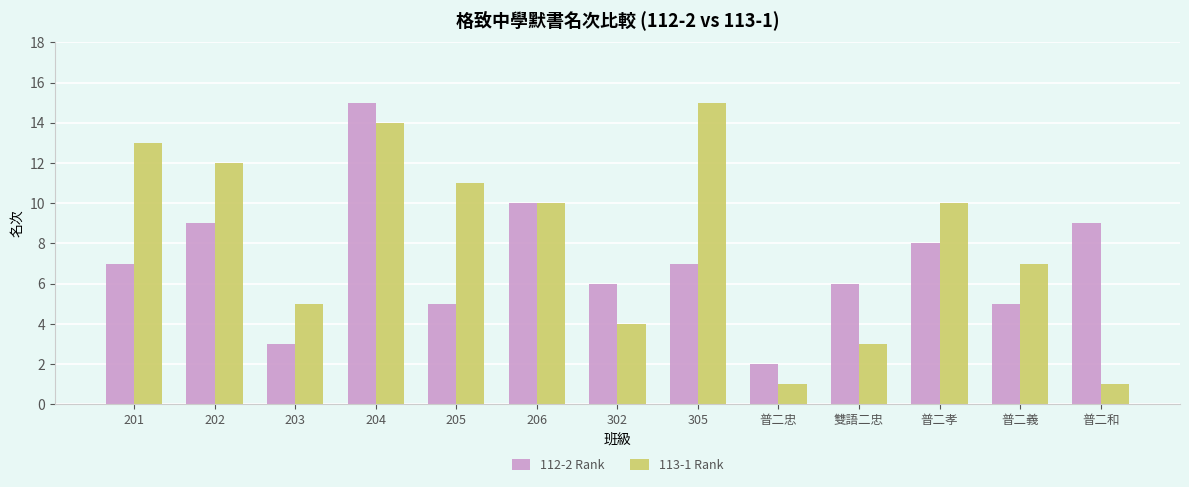

What is the difference between the maximum and minimum values in the 113-1 Rank series?

14